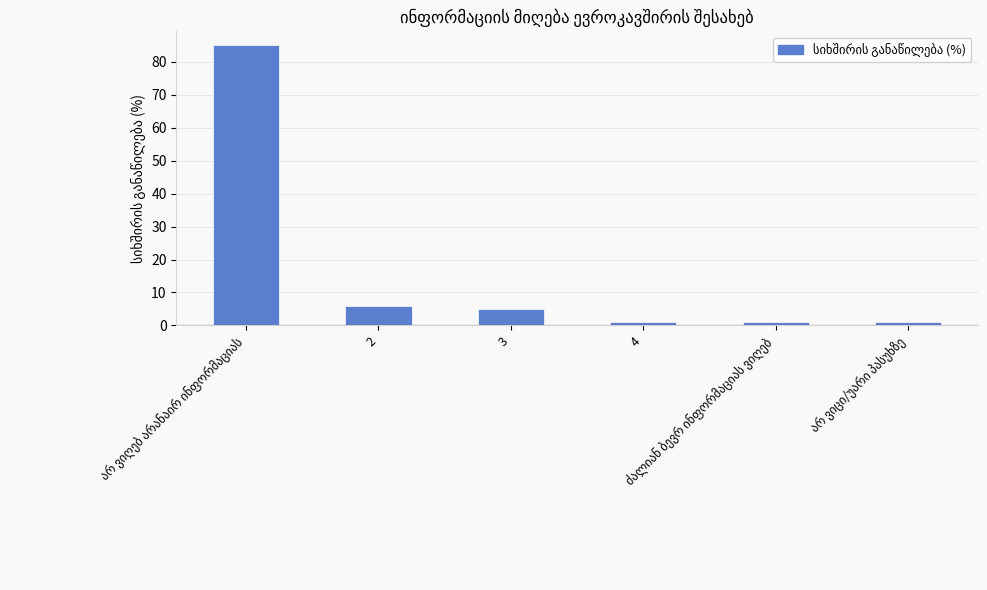

What is the sum of all values?

99